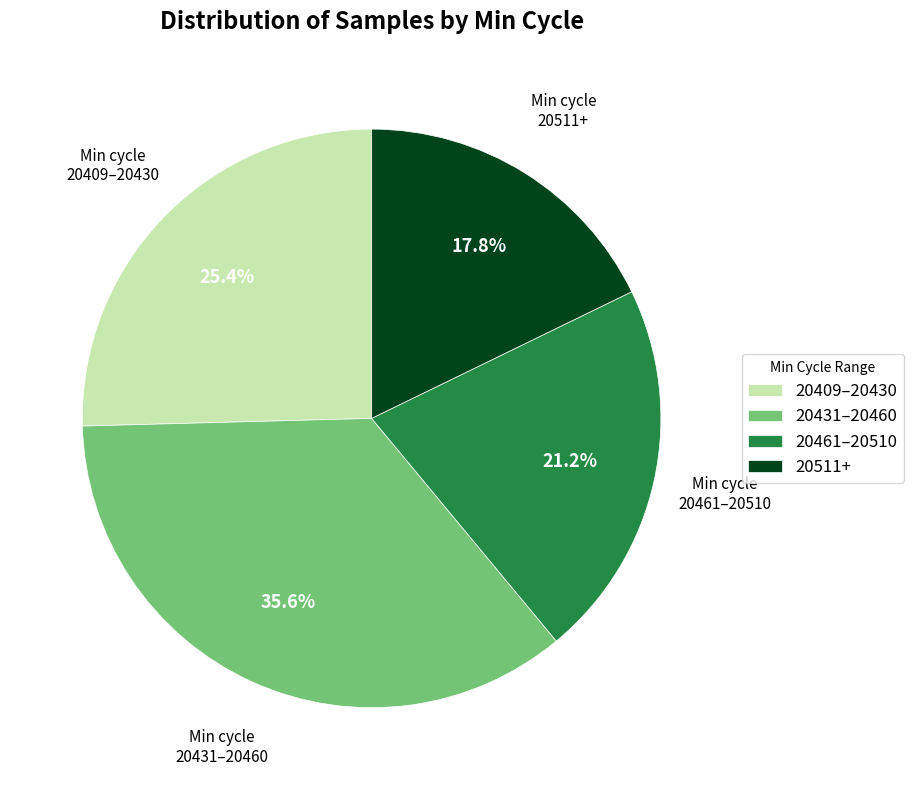

How many segments does this pie chart have?

4